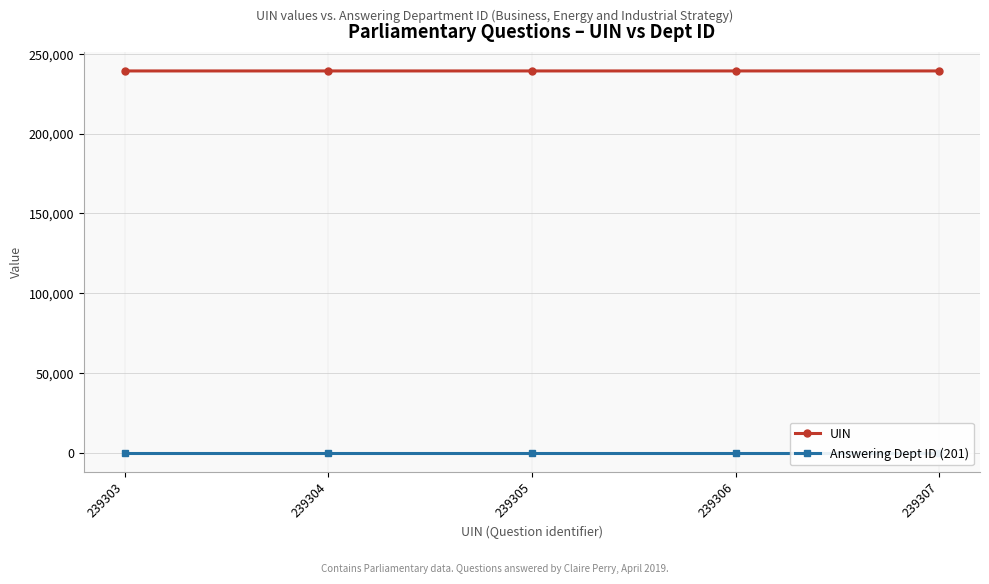

Is the value of Answering Dept ID (201) at 239306 greater than the value of UIN at 239303?

No